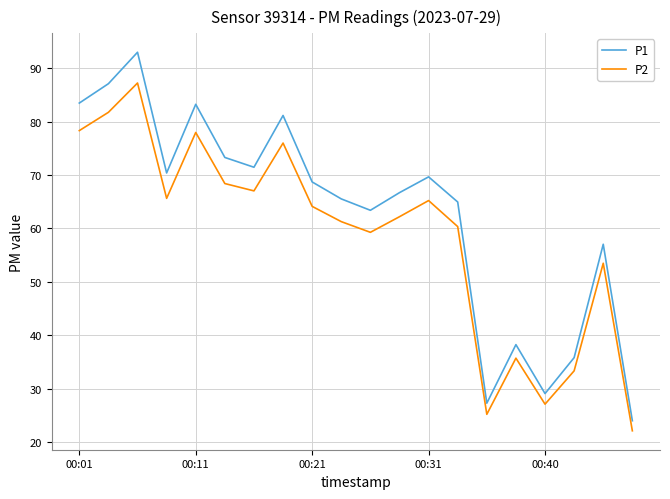

Which series has the widest spread of values?

P1